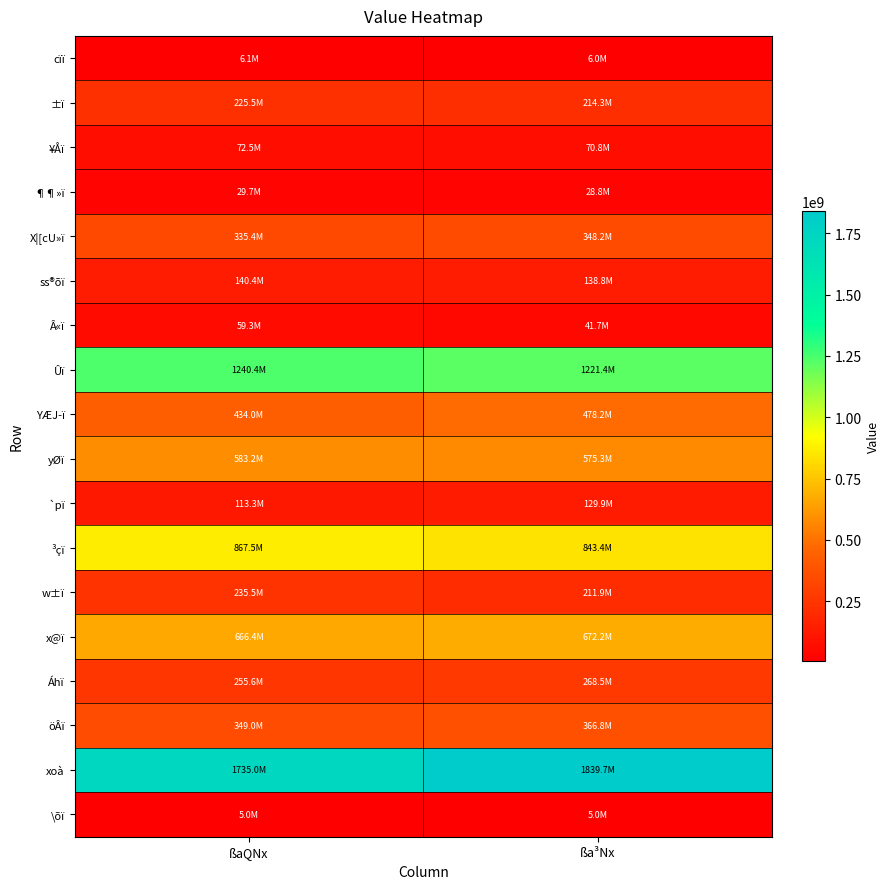

Rank the series by their maximum value, from lowest to highest.

\õï, cïï, ¶¶»ï, Â«ï, ¥Åï, `pï, ss®õï, ±ï, w±ï, Áhï, X|[cU»ï, öÂï, YÆJ­ï, yØï, x@ï, ³çï, Ûï, xoà